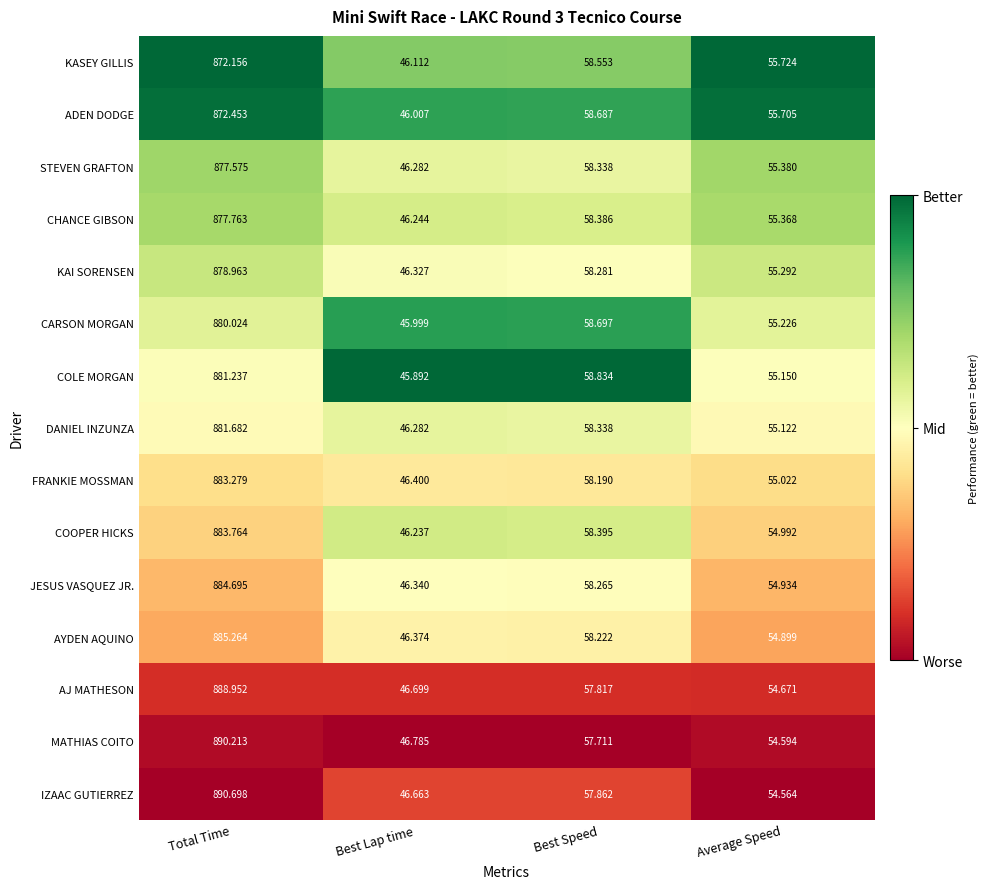

Which series has the widest spread of values?

IZAAC GUTIERREZ